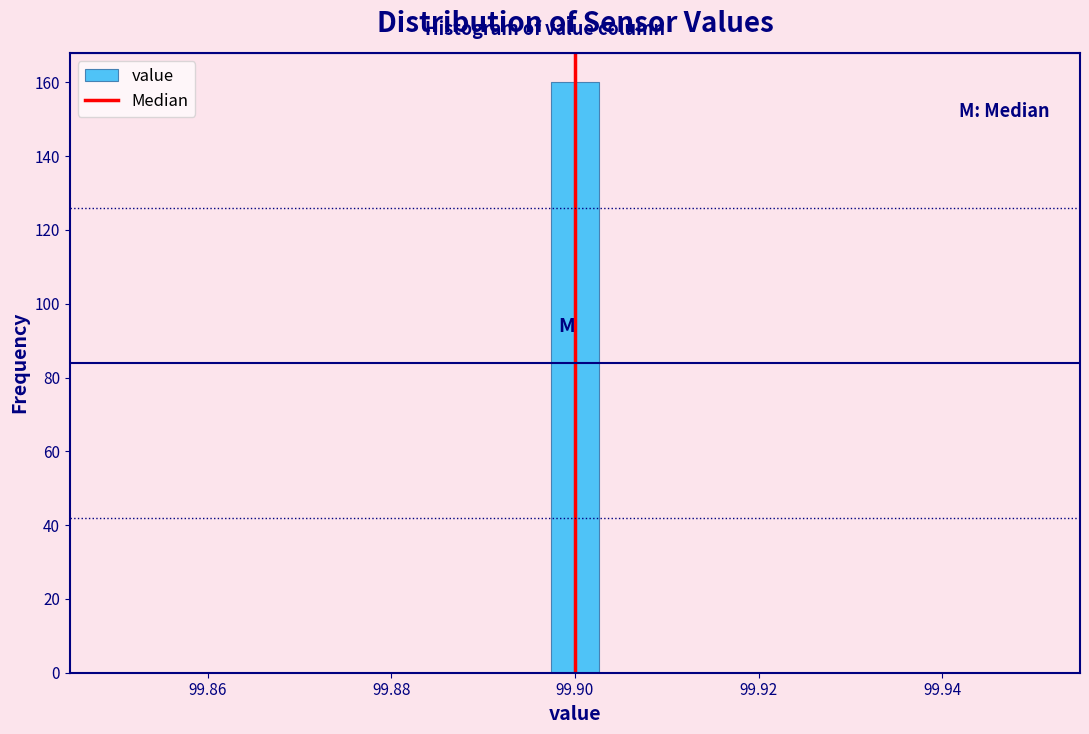

Around what value on the x-axis is the tallest bar? Give the approximate position of its centre, as read against the axis.

99.900